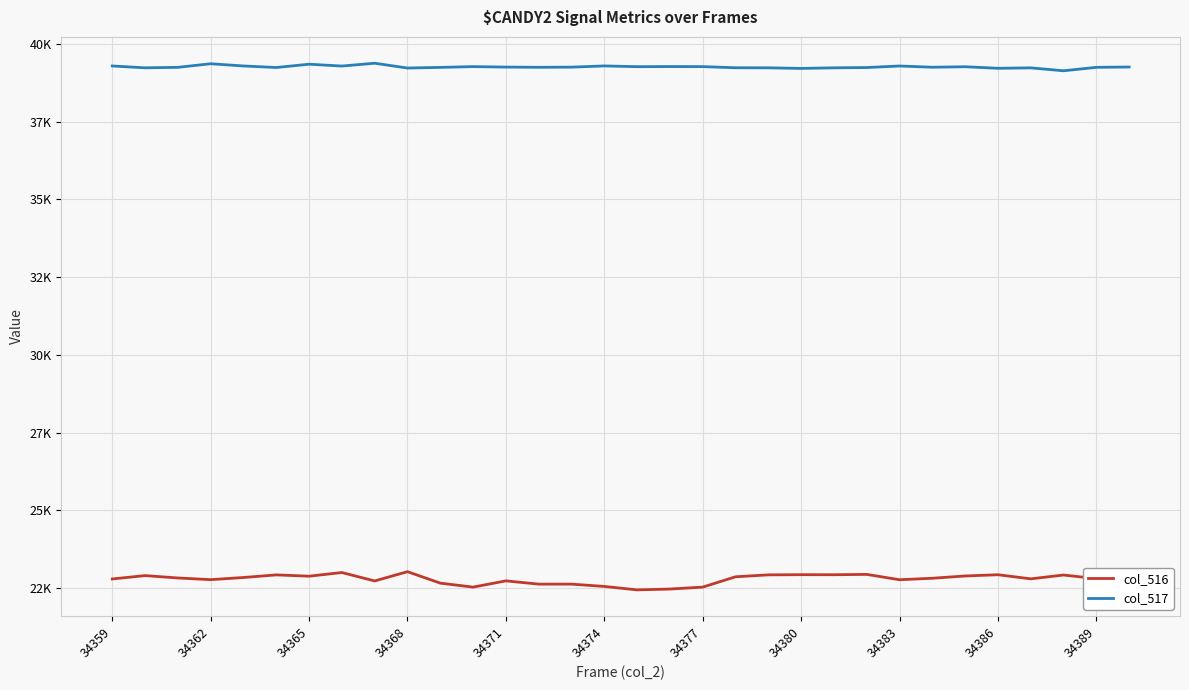

What are all the series names shown in the legend?

col_516, col_517